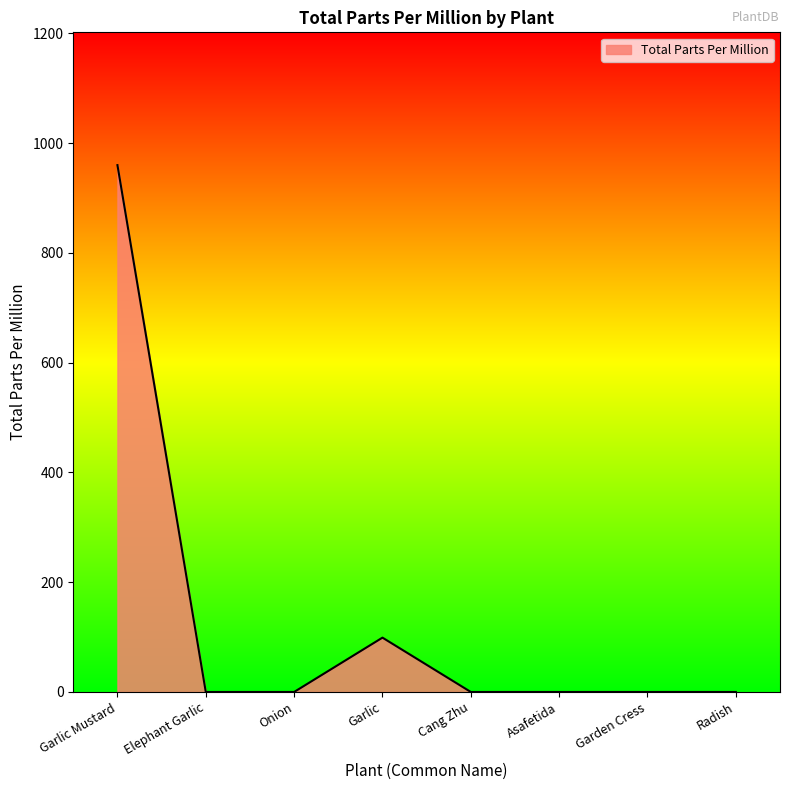

What is the average value?

132